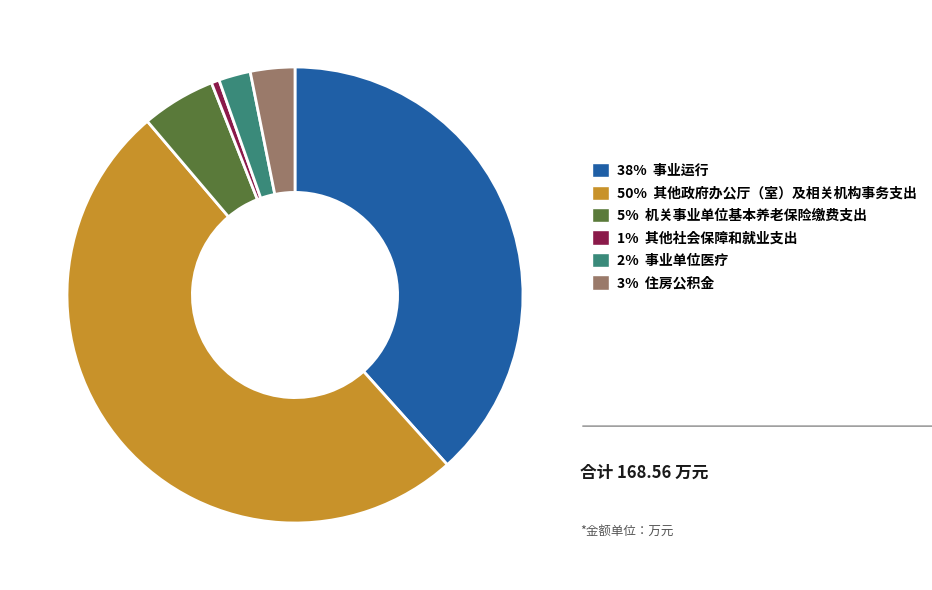

Rank the categories by value from highest to lowest.

50% 其他政府办公厅（室）及相关机构事务支出, 38% 事业运行, 5% 机关事业单位基本养老保险缴费支出, 3% 住房公积金, 2% 事业单位医疗, 1% 其他社会保障和就业支出